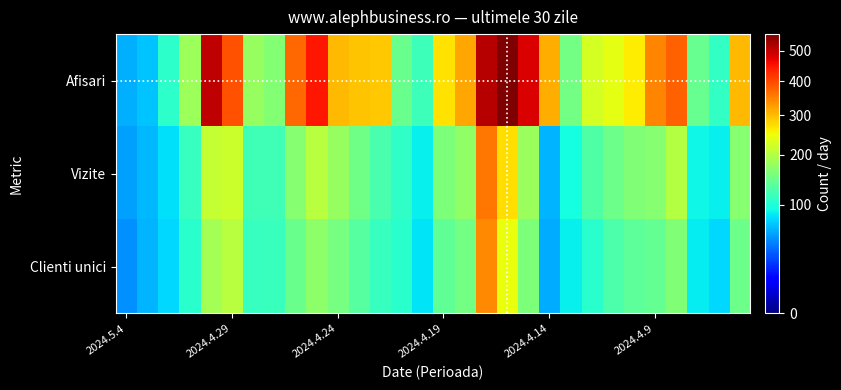

How many series are shown in this chart?

3